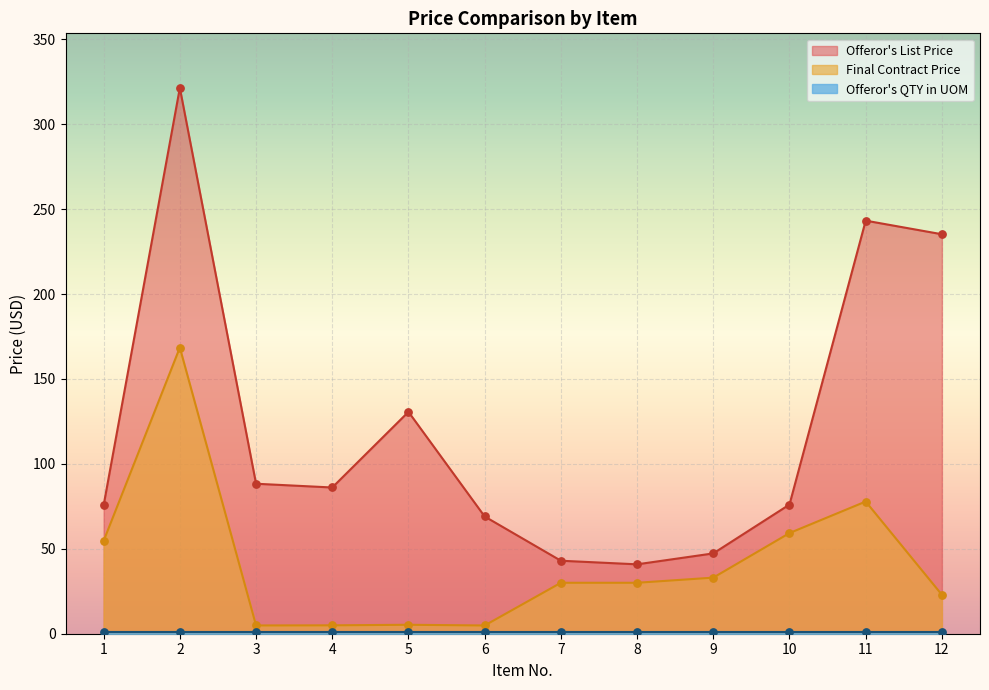

Which series reaches the maximum Y coordinate?

Offeror's List Price